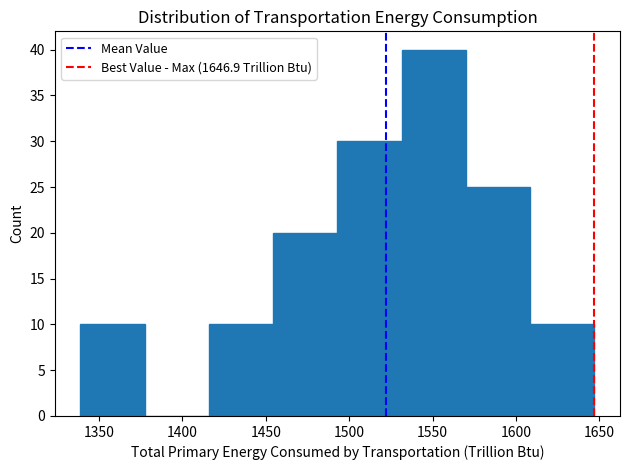

Reading left to right, list every bar in this chart as the range it spans on the x-axis followed by its height. Neither the bar edges nor the heights are printed on the chart, so give them approximately, as read against the axes.

1340 to 1375: 10
1375 to 1415: 0
1415 to 1455: 10
1455 to 1495: 20
1495 to 1530: 30
1530 to 1570: 40
1570 to 1610: 25
1610 to 1645: 10